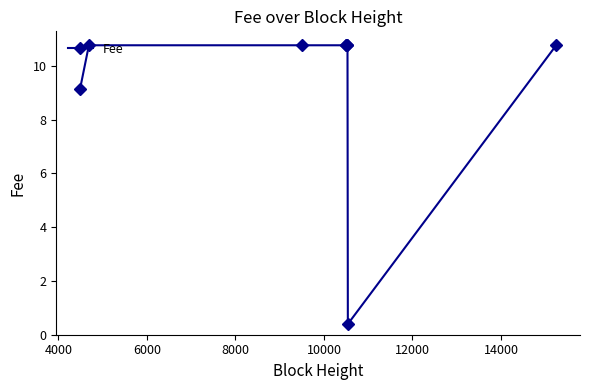

What is the difference between the maximum and second lowest values?

1.6